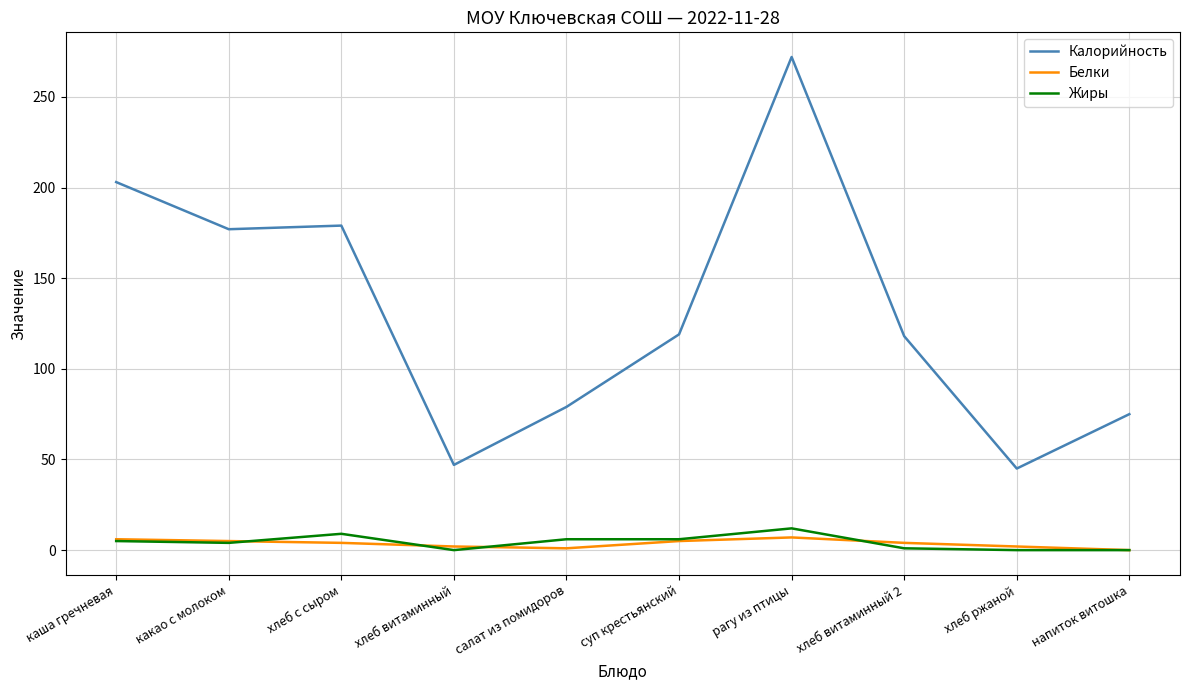

What is the sum of all Калорийность values?

1314